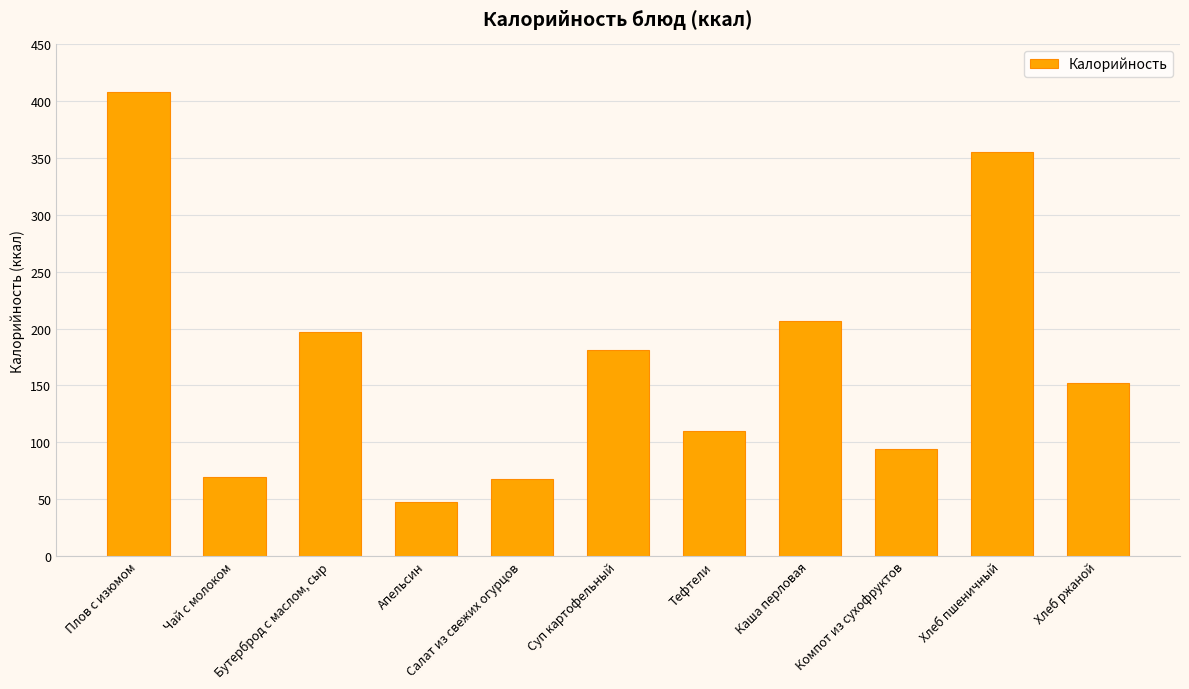

Which has a higher value, Каша перловая or Тефтели?

Каша перловая